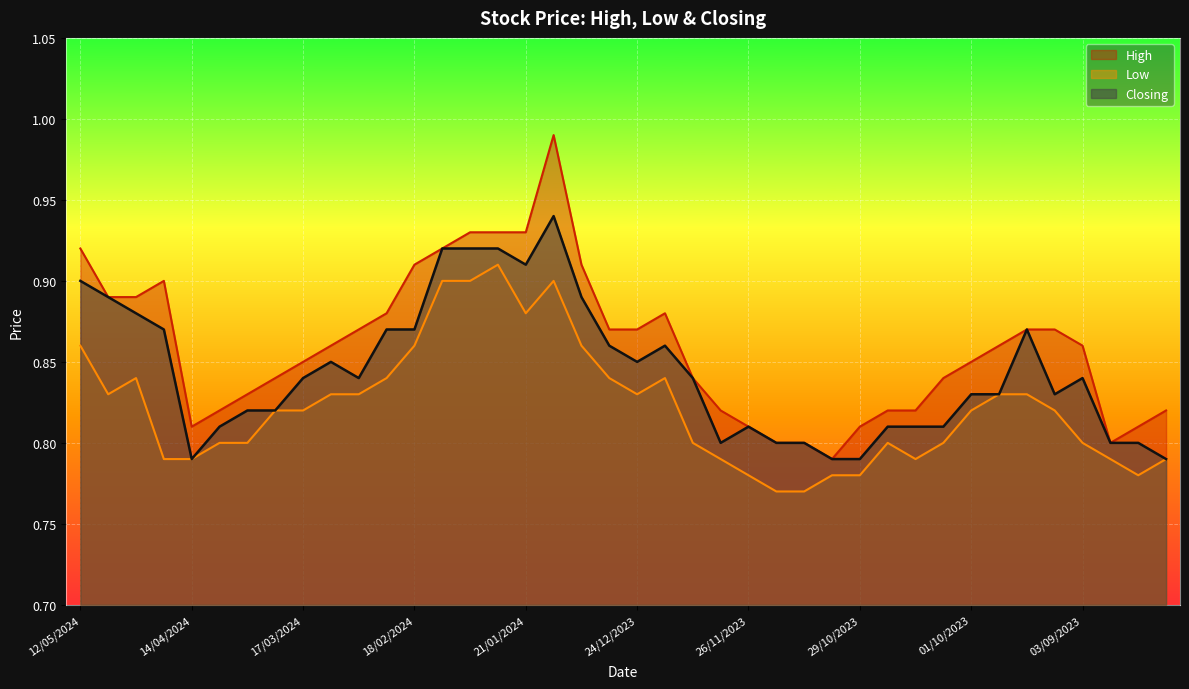

Between 24/12/2023 and 12/11/2023, which series saw the biggest shift?

High